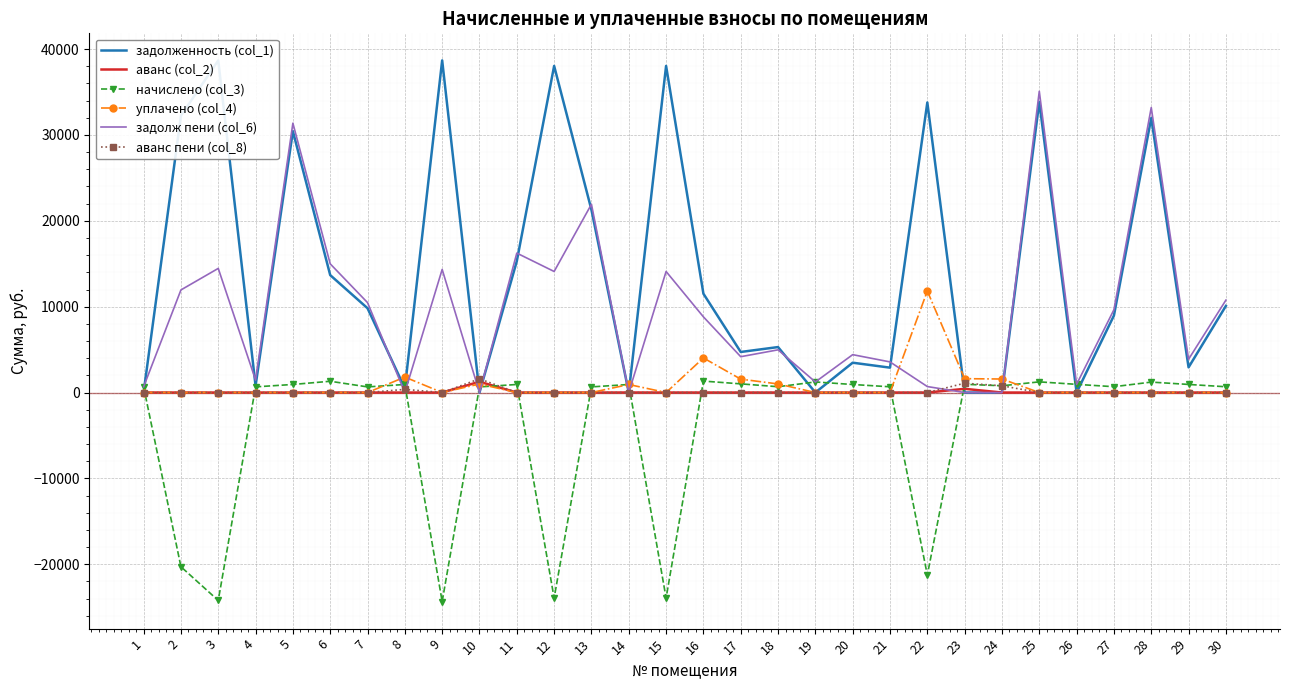

What is the total value across all series at 12?

28198.5